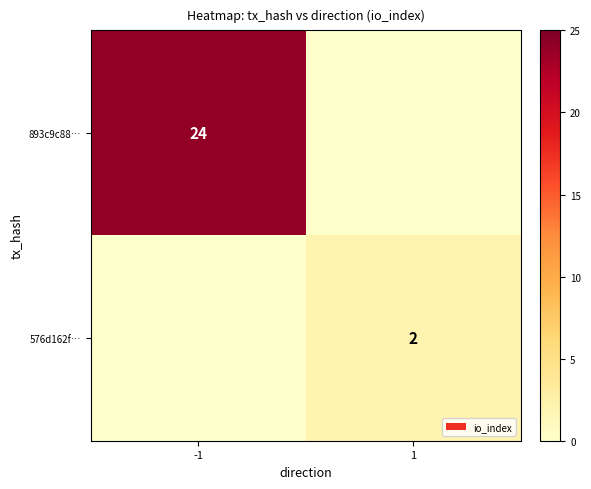

True or false: 576d162f… has a value of 2 at 1.

True